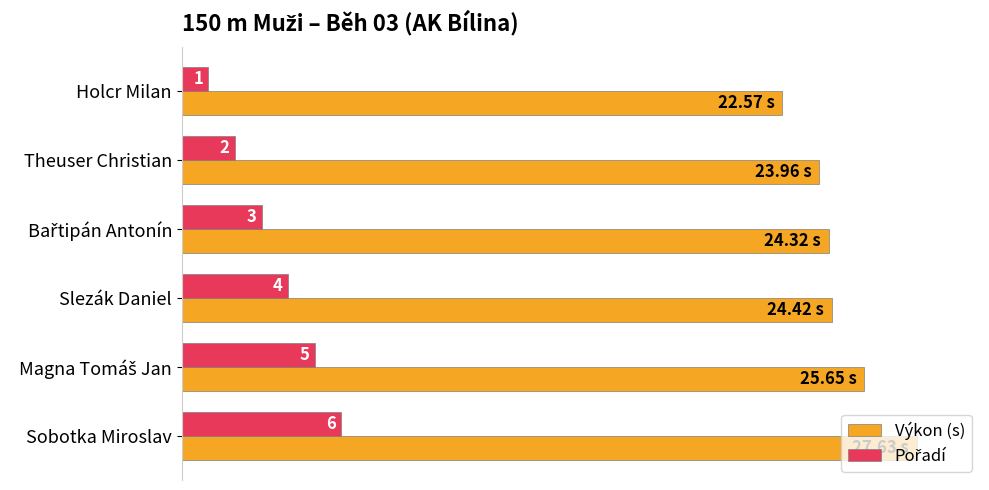

Which category has the lowest value across all series?

Holcr Milan